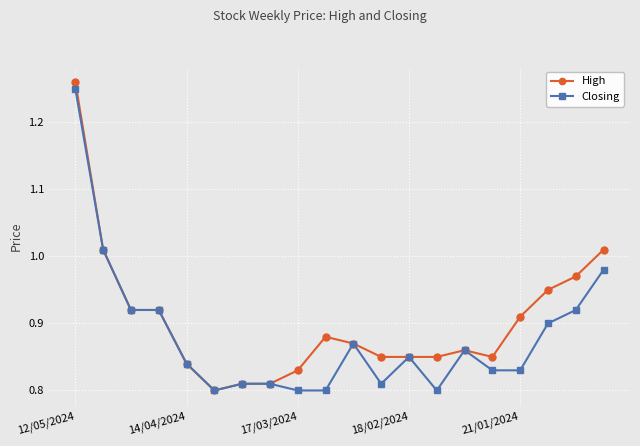

Rank the series by their average value, from lowest to highest.

Closing, High